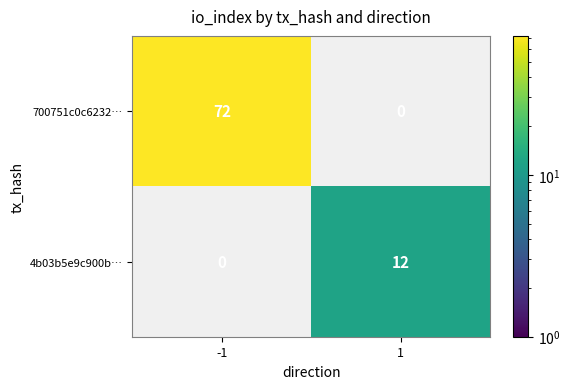

What is the maximum value for 4b03b5e9c900b…?

12